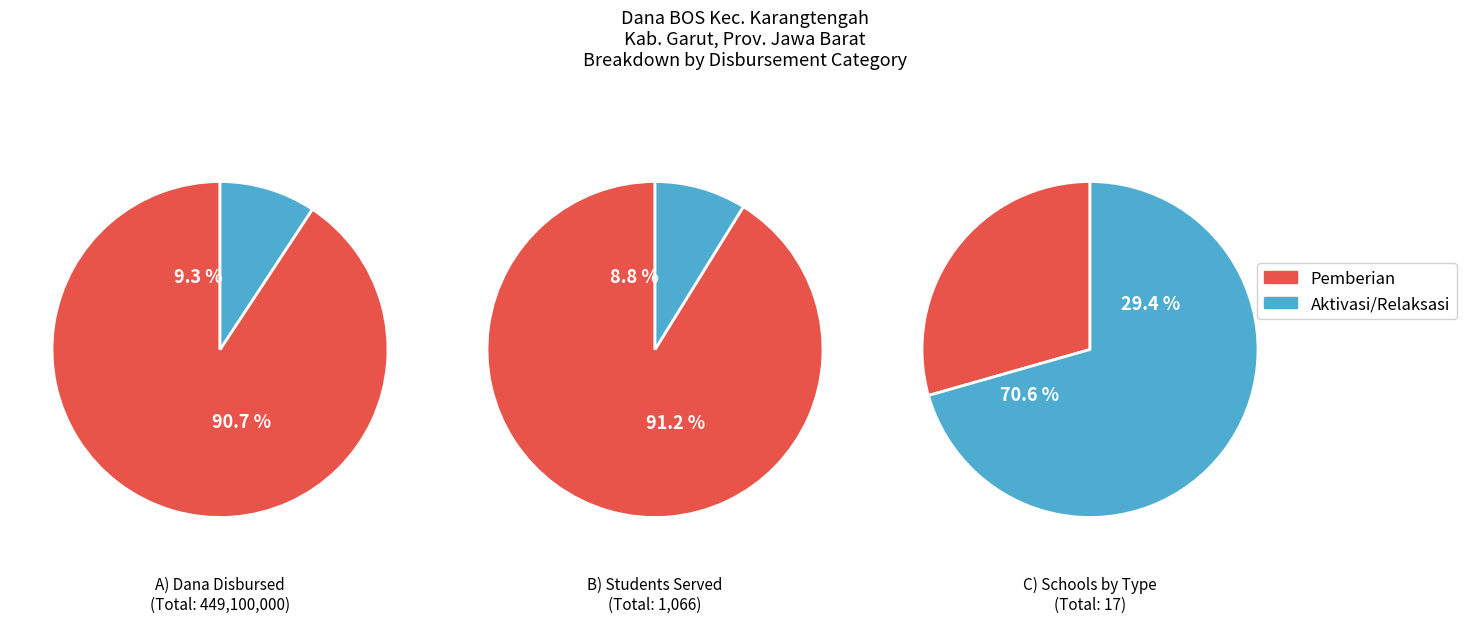

What is the difference between the highest and lowest values at 8?

19125000